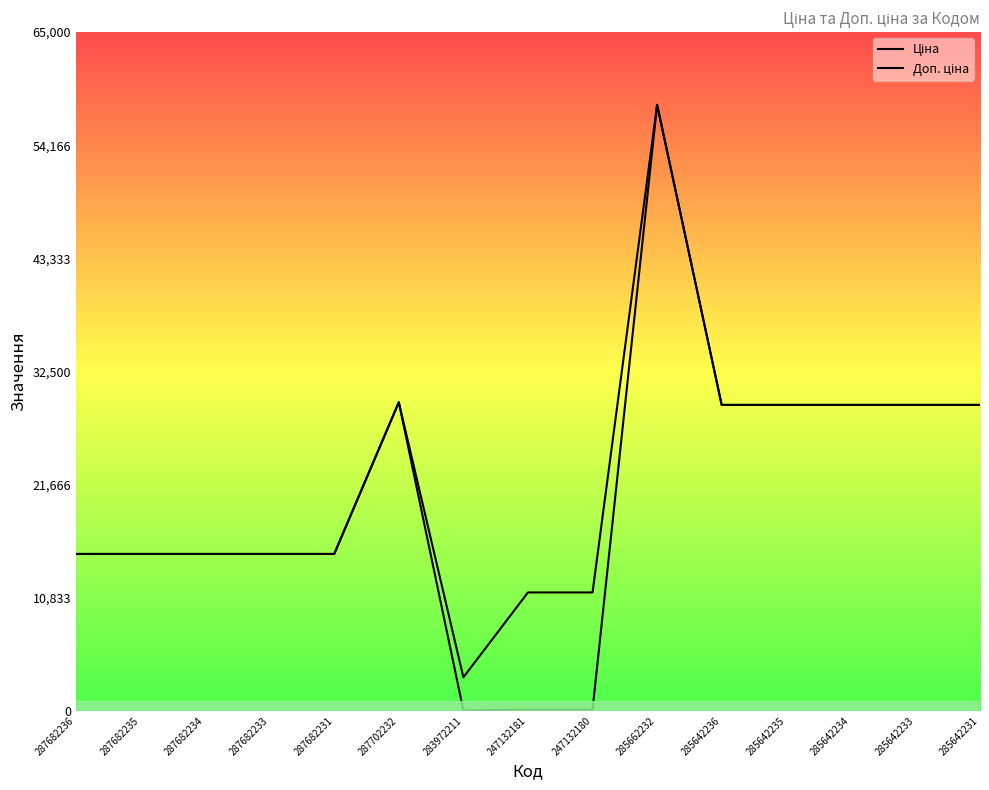

True or false: Доп. ціна and Ціна cross at least once.

False